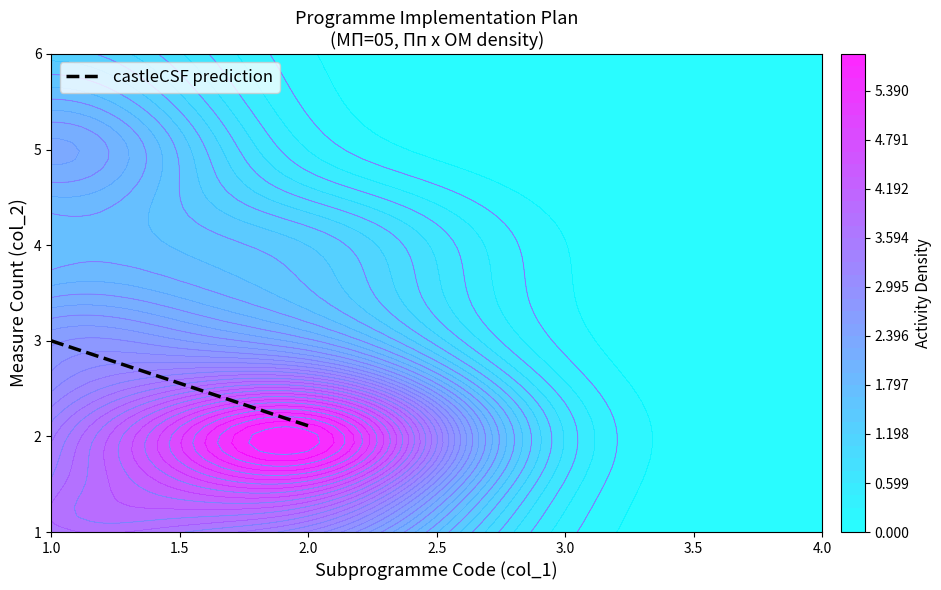

How many values are between 2 and 3?

2